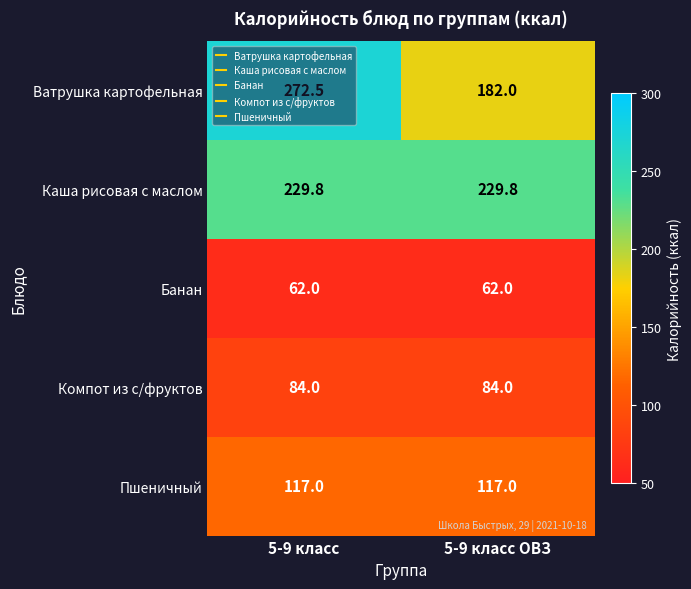

How many distinct data groups are displayed?

5